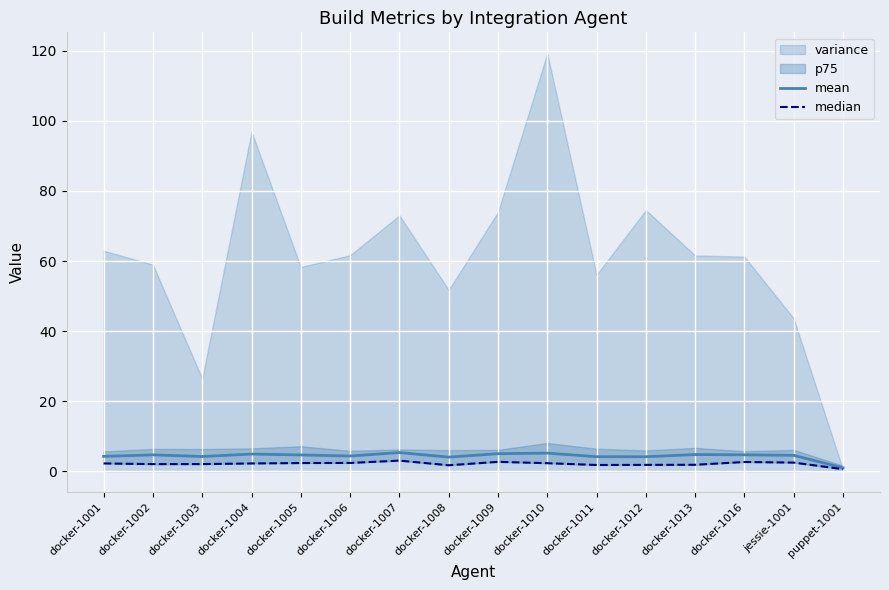

True or false: median and mean cross at least once.

False